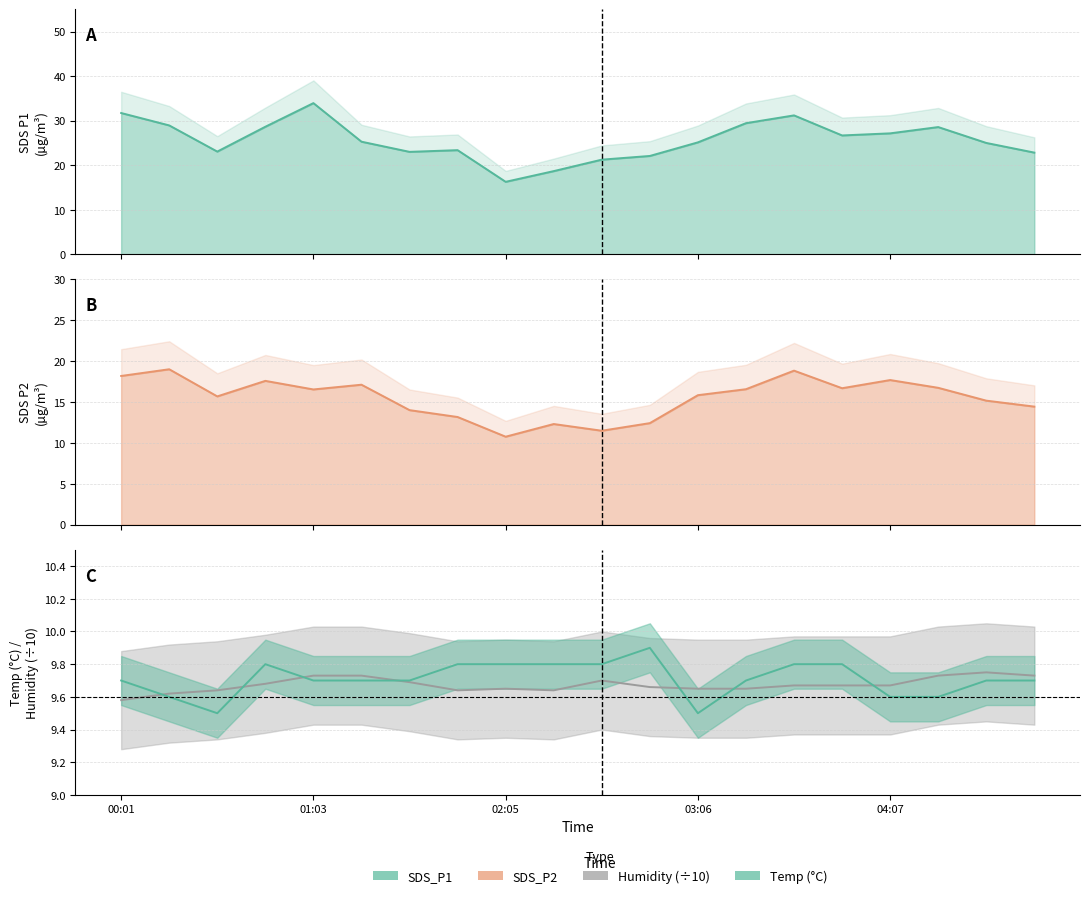

Count the Humidity values in the range 9 to 10.

20